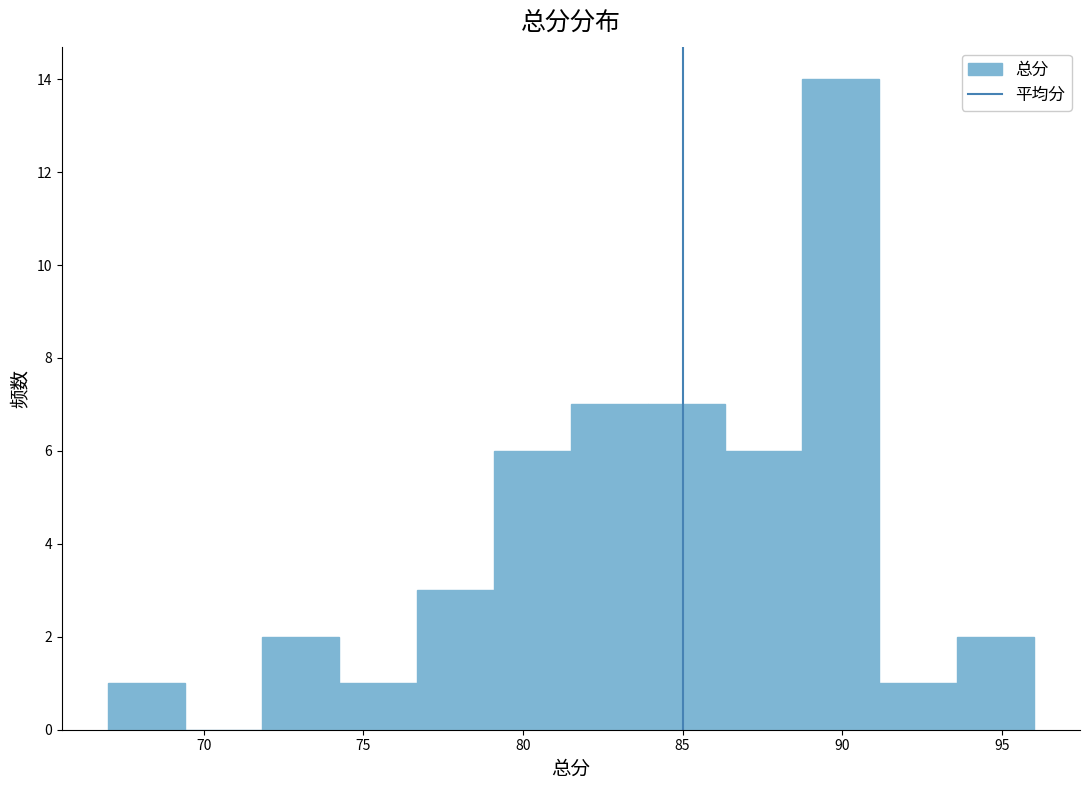

Reading left to right, list every bar in this chart as the range it spans on the x-axis followed by its height. Neither the bar edges nor the heights are printed on the chart, so give them approximately, as read against the axes.

67.0 to 69.5: 1
69.5 to 72.0: 0
72.0 to 74.5: 2
74.5 to 76.5: 1
76.5 to 79.0: 3
79.0 to 81.5: 6
81.5 to 84.0: 7
84.0 to 86.5: 7
86.5 to 89.0: 6
89.0 to 91.0: 14
91.0 to 93.5: 1
93.5 to 96.0: 2